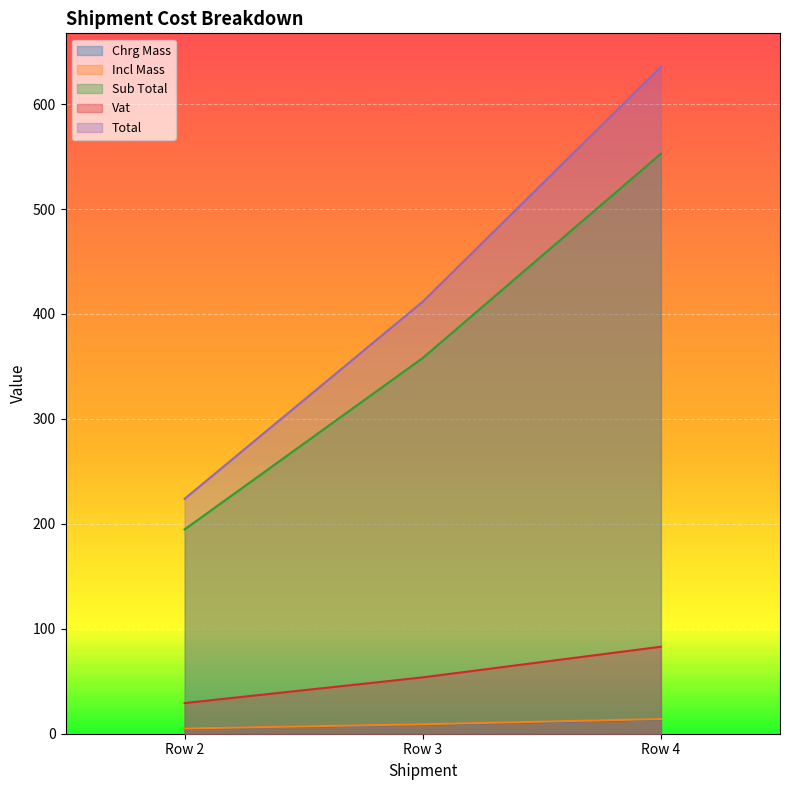

Does the chart display data point markers on the line(s)?

No